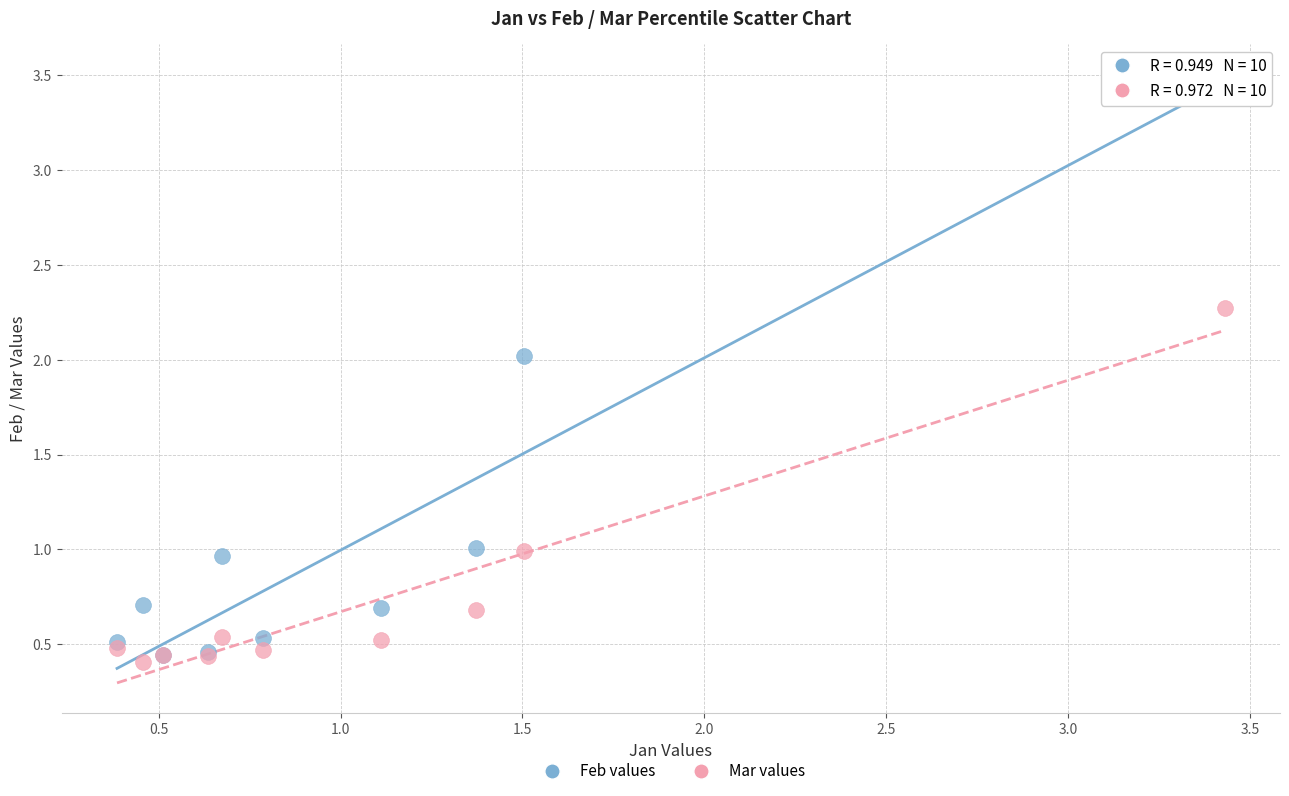

Which series has the largest Y range (max minus min)?

Feb values